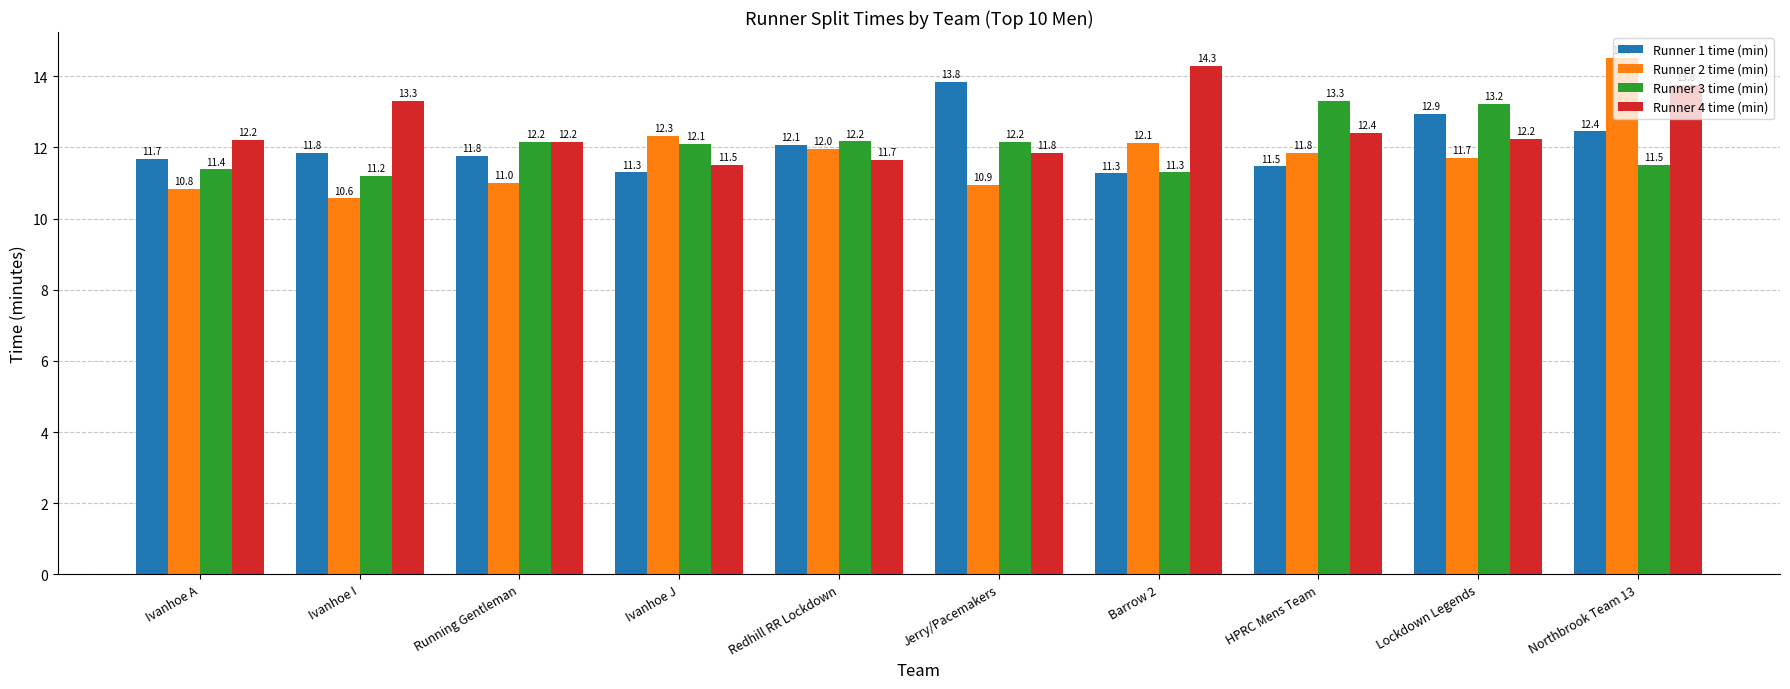

What is the lowest value of the Runner 1 time (min) series?

11.3